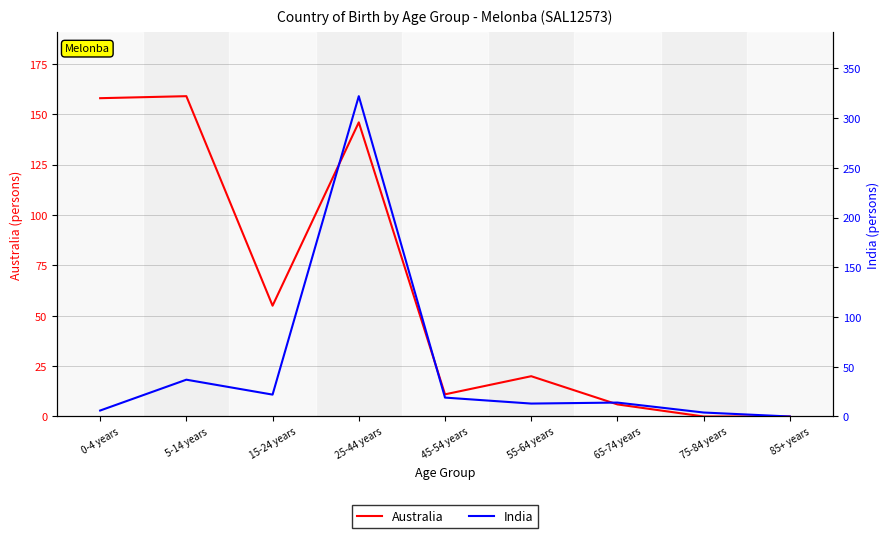

How many categories are shown in the chart?

9